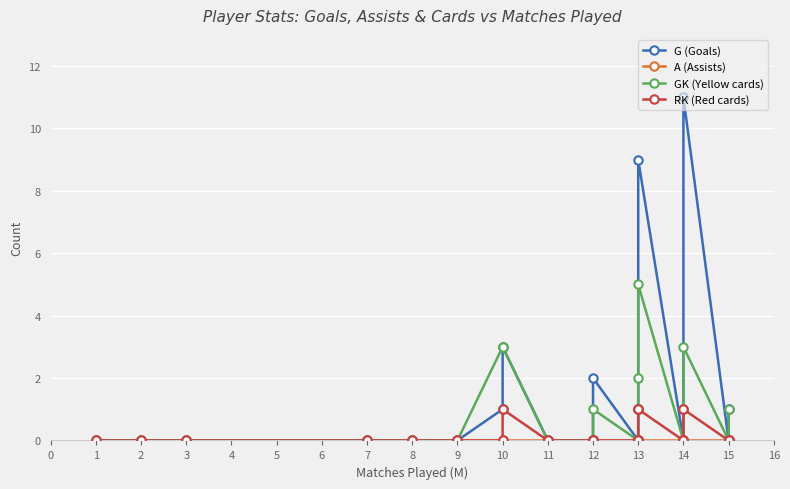

True or false: GK (Yellow cards) and RK (Red cards) intersect in this chart.

False